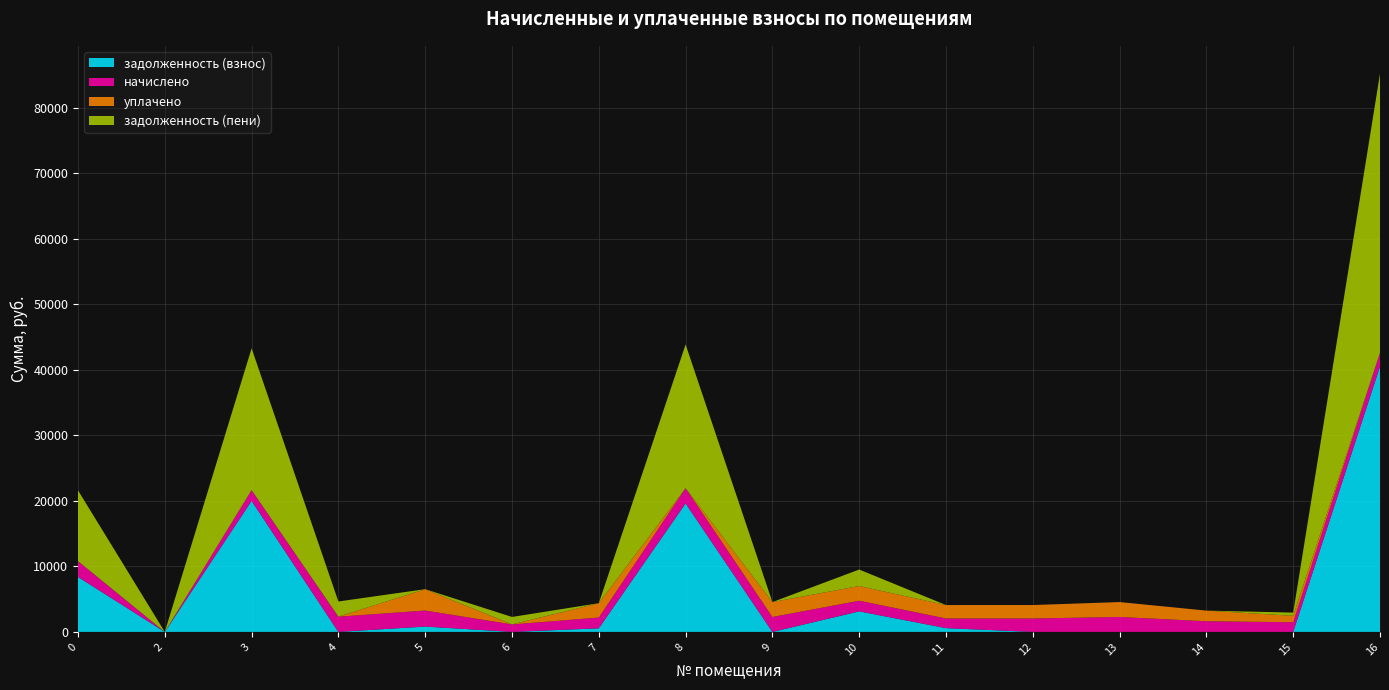

Reading left to right, transcribe all the data shown in this chart.

задолженность (взнос): 0=8386.5	2=0.0	3=19993.4	4=0.0	5=815.1	6=0.0	7=547.5	8=19607.0	9=0.0	10=3134.5	11=575.1	12=0.0	13=0.0	14=0.0	15=0.0	16=40512.7
начислено: 0=2412.2	2=0.0	3=1642.4	4=2320.6	5=2445.2	6=1140.1	7=1642.4	8=2320.6	9=2276.6	10=1624.0	11=1473.7	12=2049.3	13=2276.6	14=1624.0	15=1473.7	16=2071.3
уплачено: 0=0.0	2=0.0	3=0.0	4=0.0	5=3260.3	6=0.0	7=2189.8	8=0.0	9=2276.6	10=2240.1	11=2048.9	12=2049.3	13=2276.6	14=1624.0	15=982.5	16=0.0
задолженность (пени): 0=10798.7	2=0.0	3=21635.8	4=2320.6	5=0.0	6=1140.1	7=0.0	8=21927.6	9=0.0	10=2518.4	11=0.0	12=0.0	13=0.0	14=0.0	15=491.2	16=42584.0